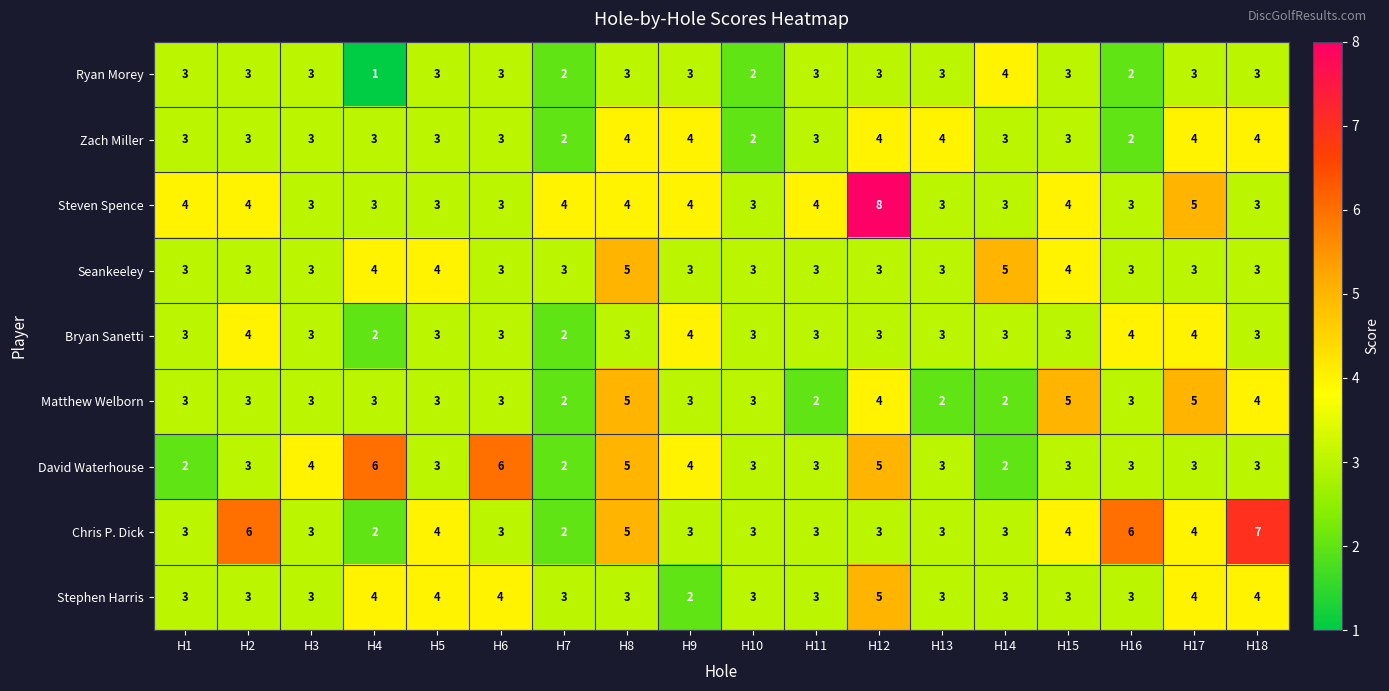

True or false: Stephen Harris has a value of 3 at H3.

True